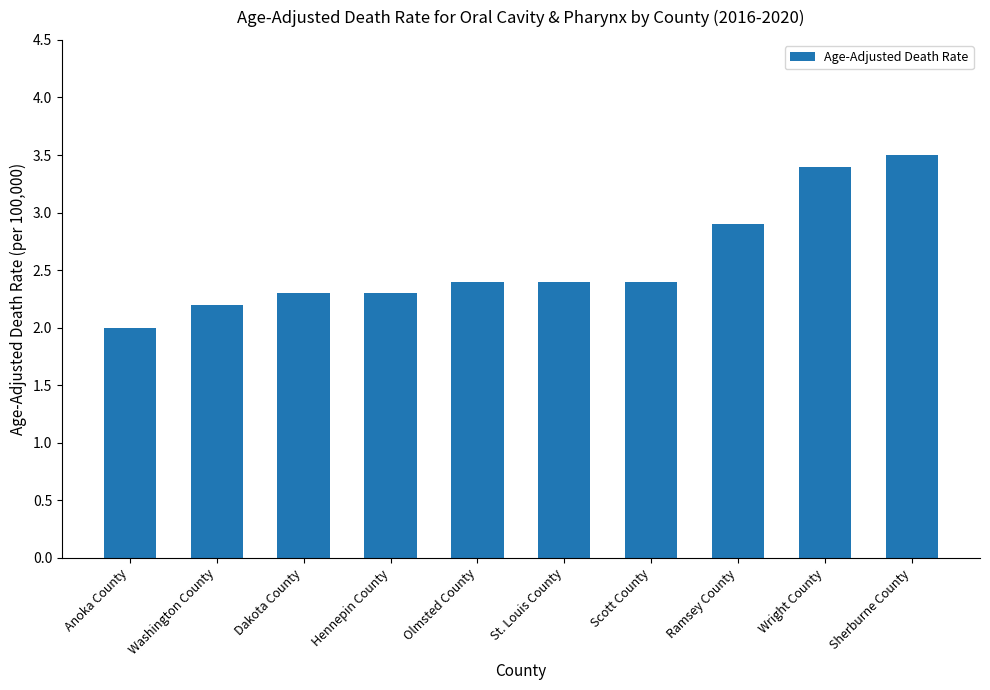

Reading right to left, list all the values displayed in this chart.

3.5	3.4	2.9	2.4	2.4	2.4	2.3	2.3	2.2	2.0